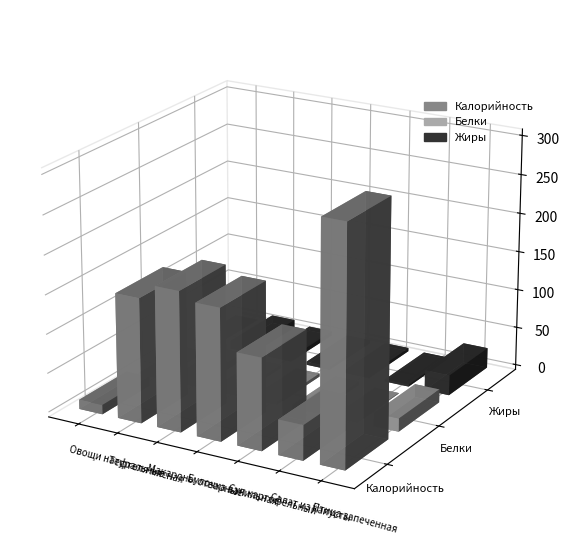

At which label does Калорийность first exceed 159?

Макароны отварные